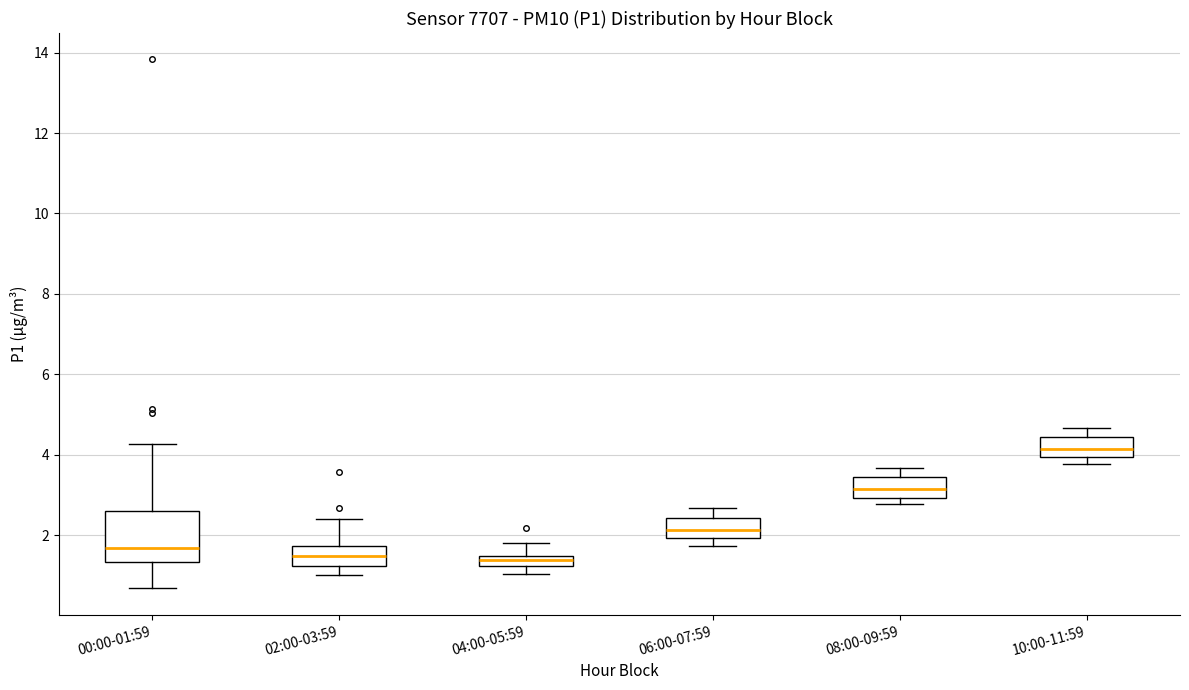

Comparing the boxes themselves (not the whiskers), which one is the tallest?

00:00-01:59